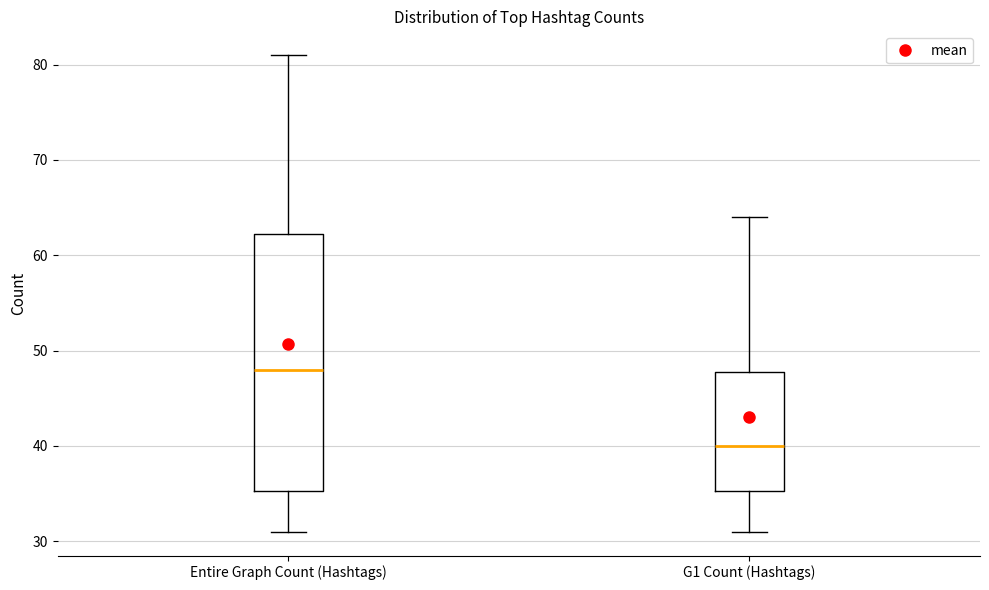

Which box has the lowest median line?

G1 Count (Hashtags)